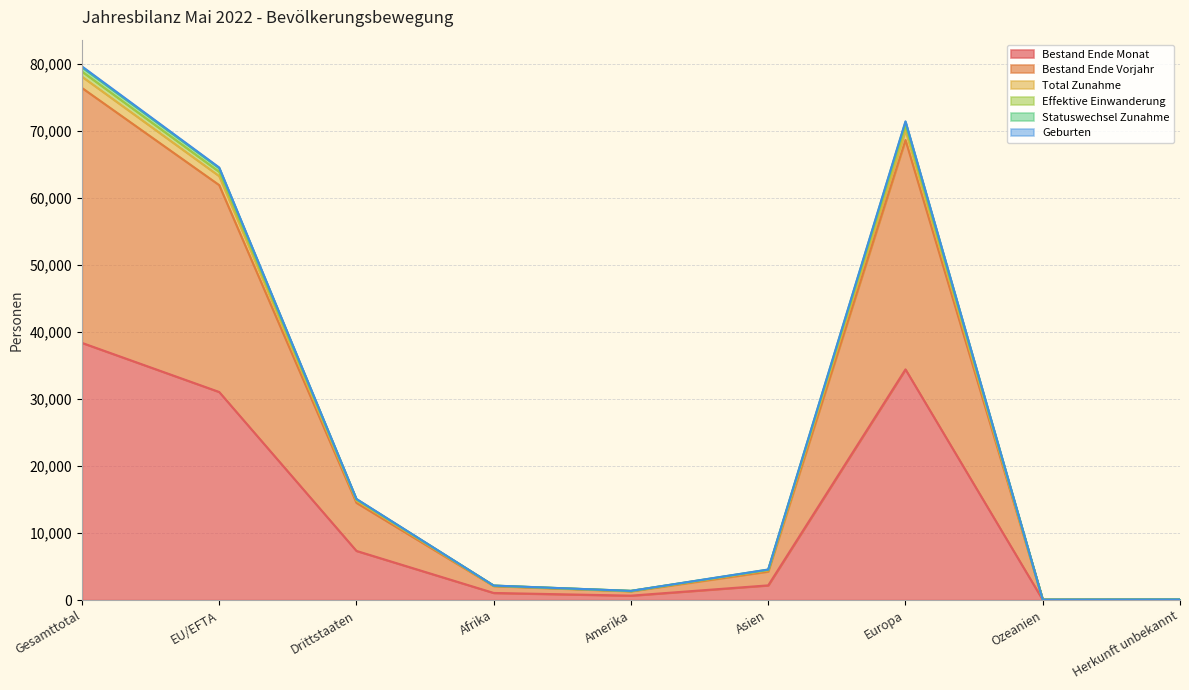

At which label does Bestand Ende Vorjahr reach its peak?

Gesamttotal